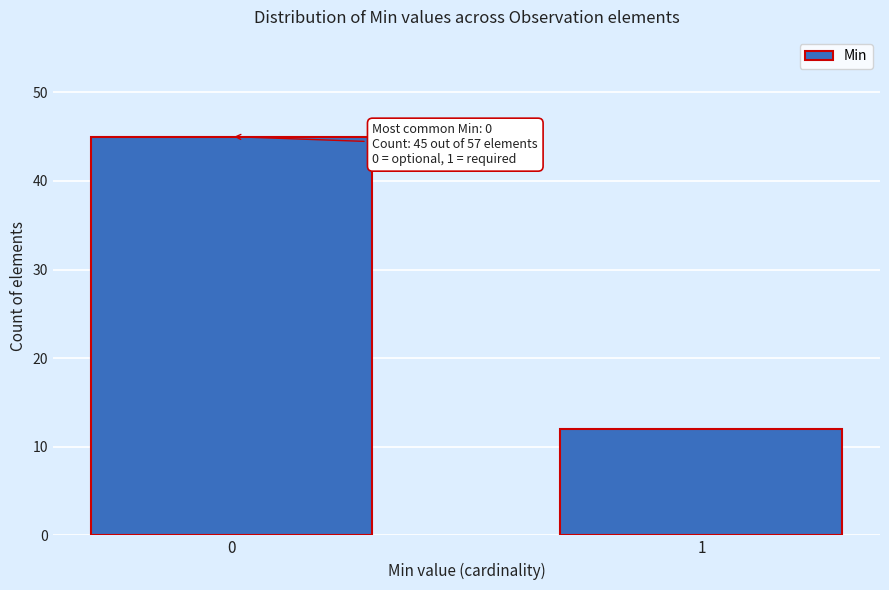

Reading left to right, transcribe all the data shown in this chart.

45	12